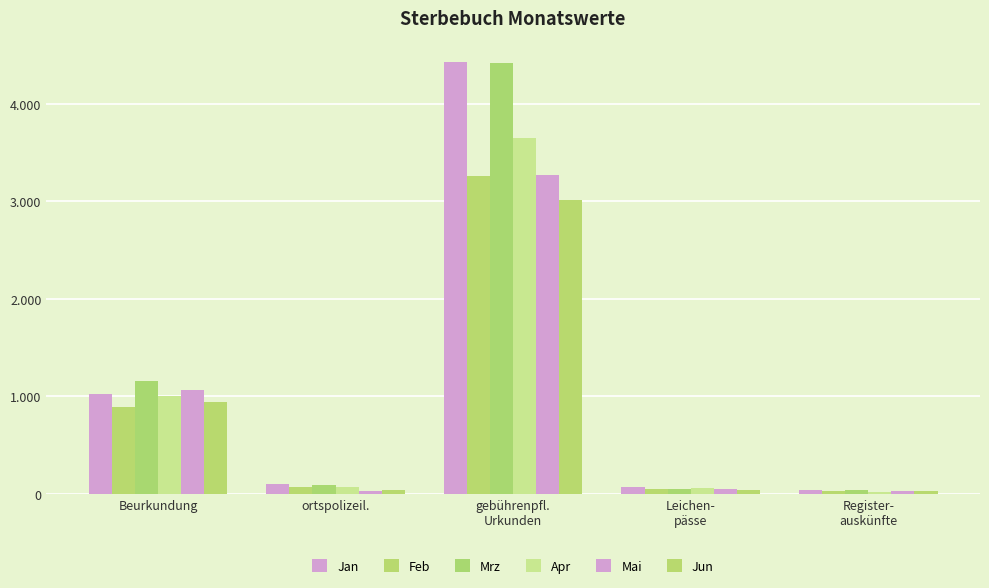

True or false: Jan has a value of 69 at Leichen-
pässe.

True